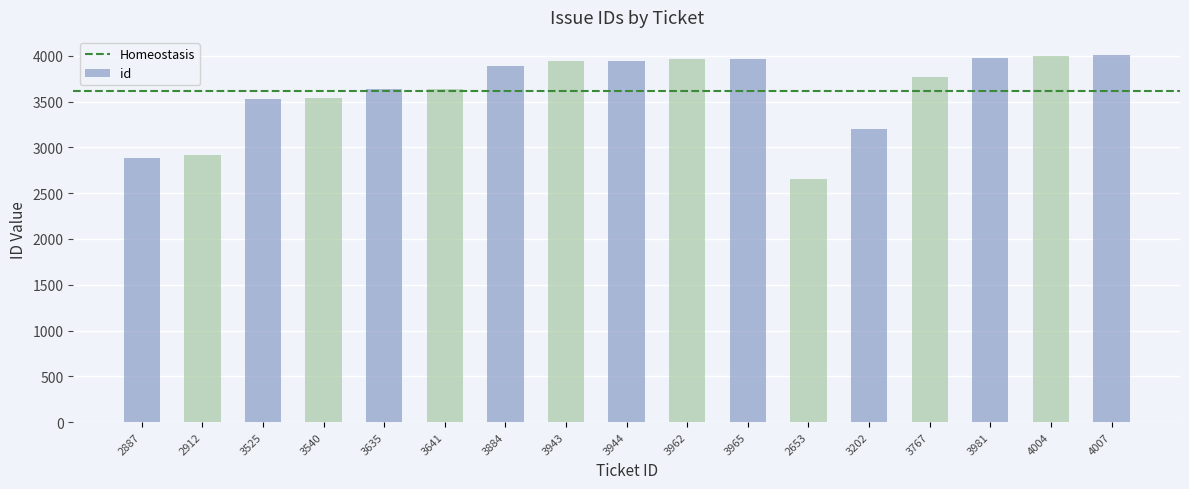

What is the ratio of the value at 4004 to the value at 3767?

1.1